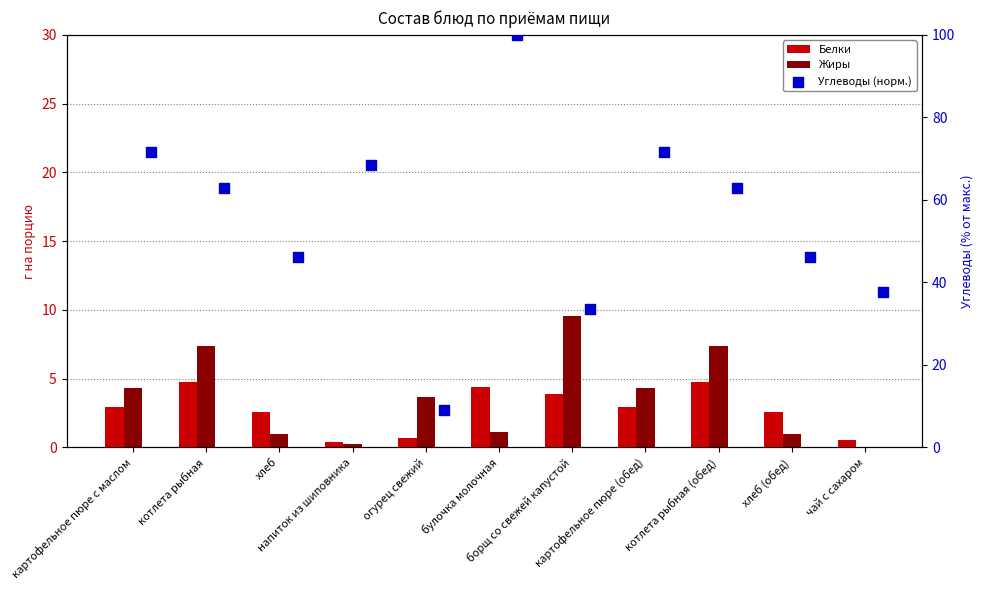

Which series reaches the maximum Y coordinate?

Углеводы (норм.)